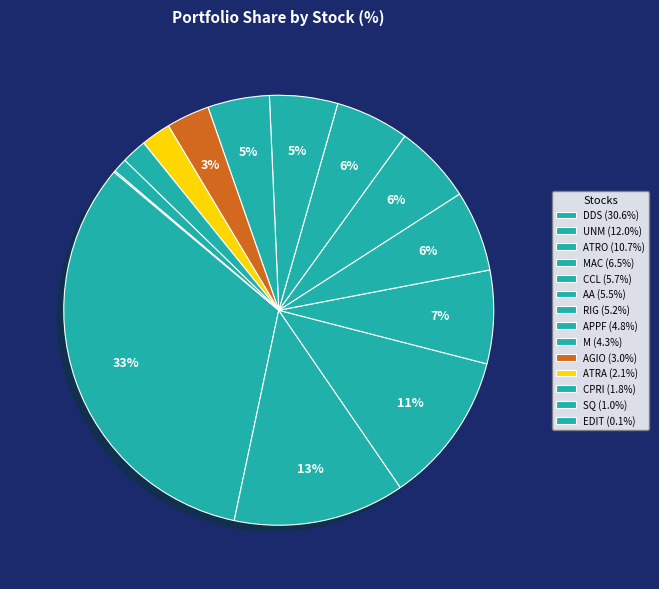

Count the number of slices in the pie.

14